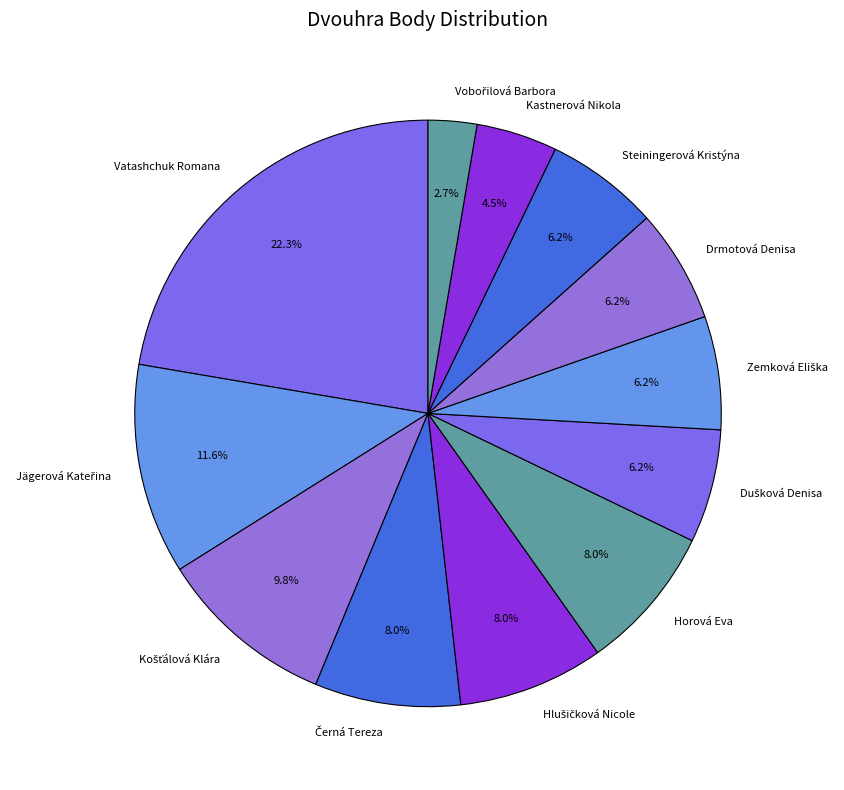

Is there a majority slice in this chart?

No